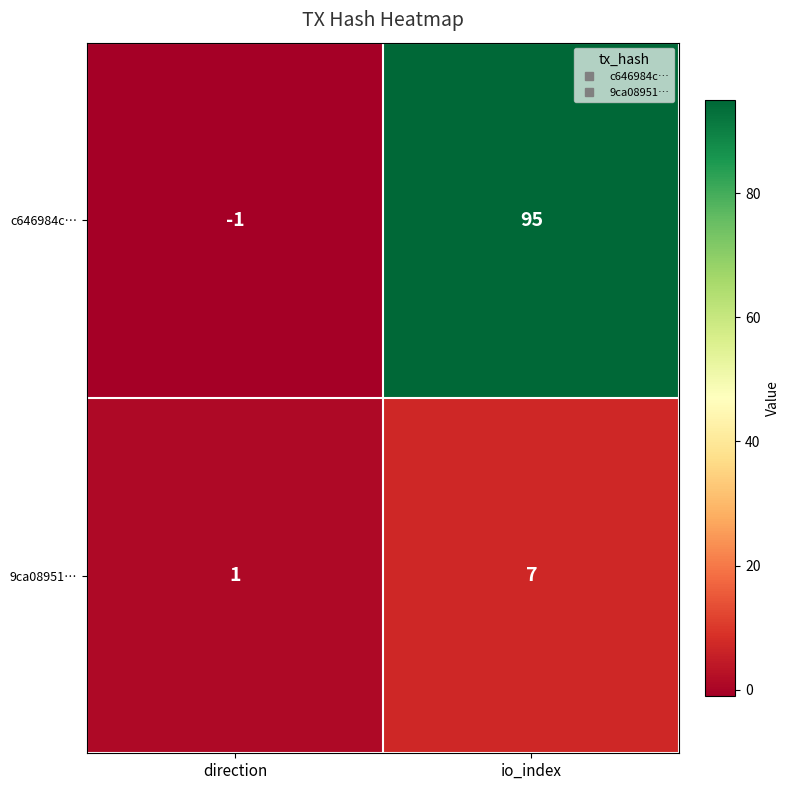

What is the difference between the 9ca08951… values at io_index and direction?

6